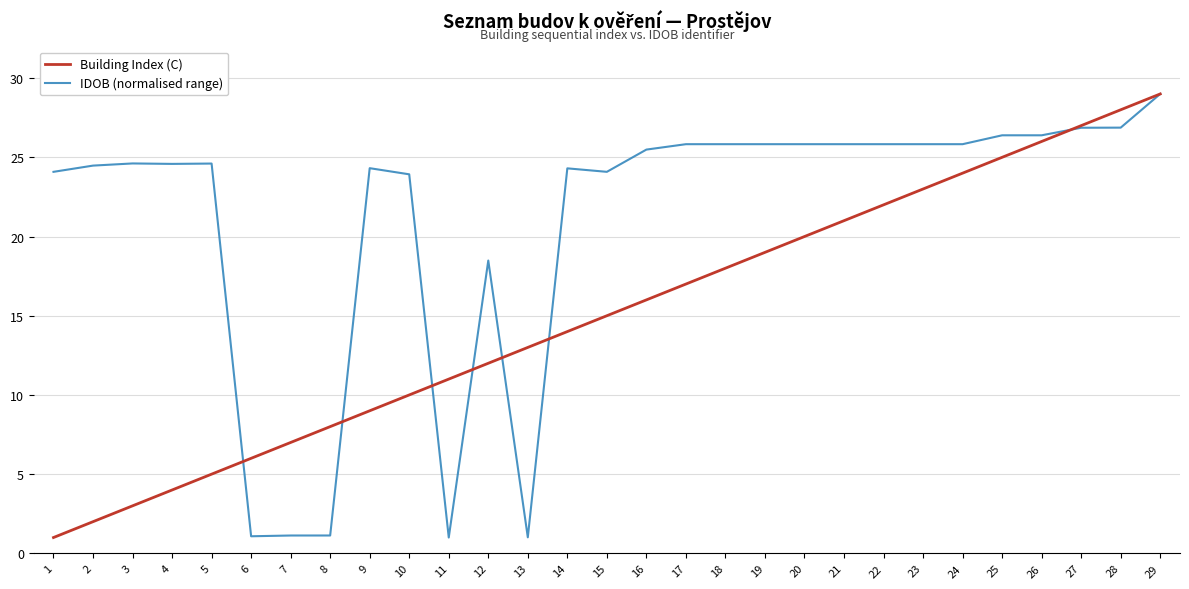

Which category has the highest value across all series?

29